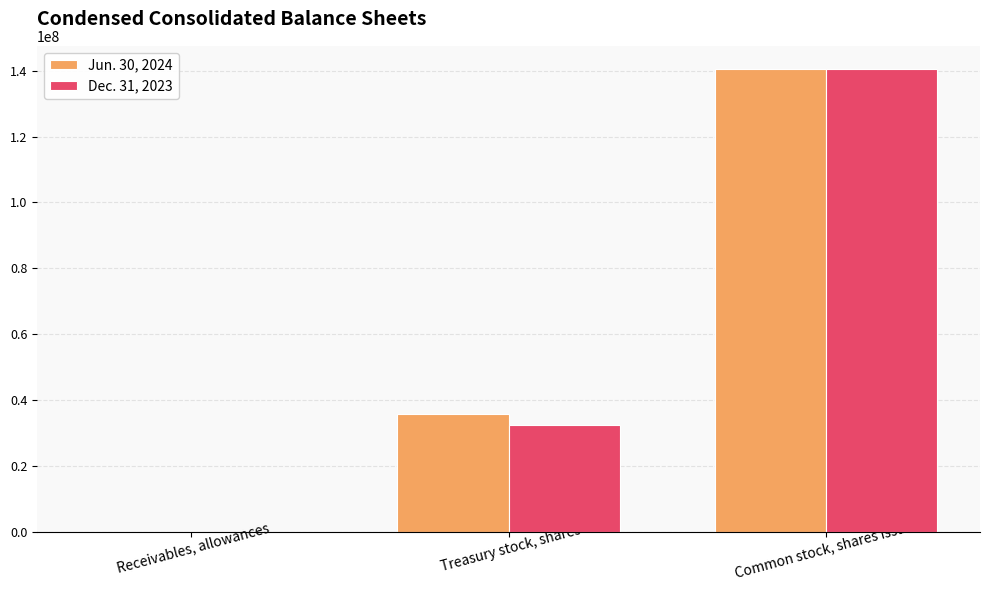

Which series changed the most between Treasury stock, shares and Common stock, shares issued?

Dec. 31, 2023